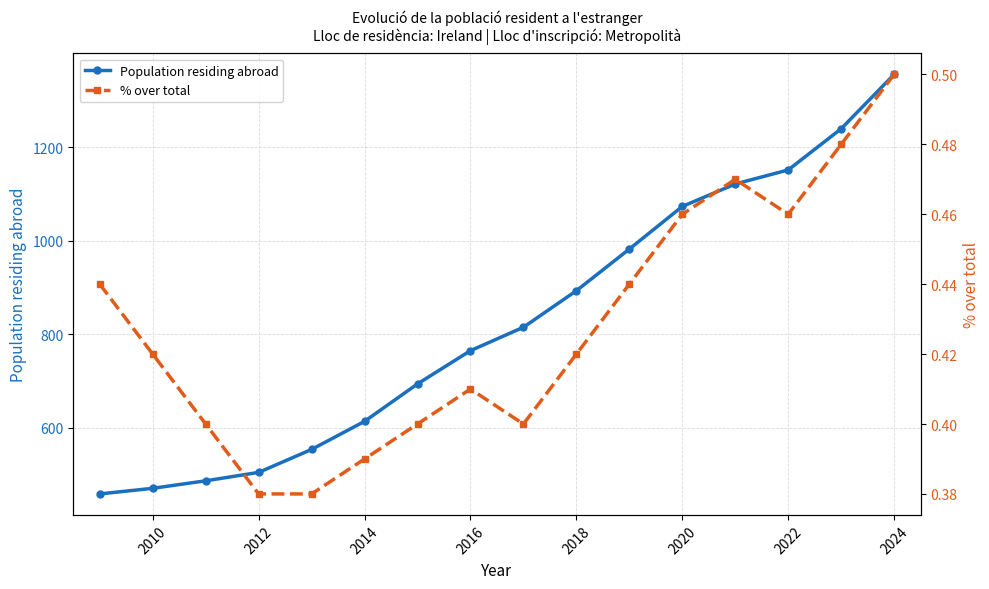

True or false: Population residing abroad has a value of 382.2 at 2018.

False